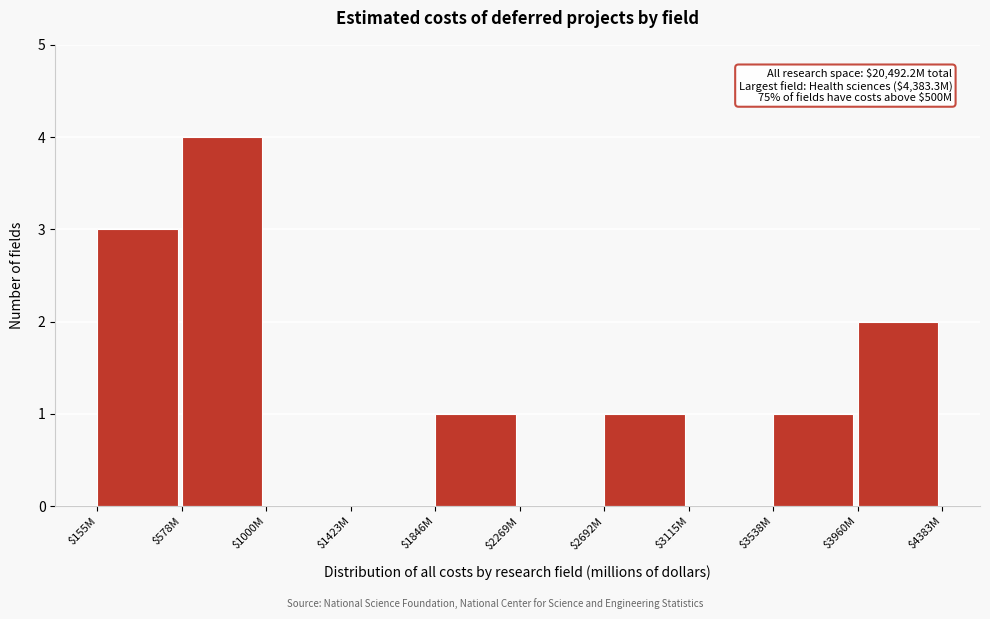

Which label corresponds to the largest value in the chart?

$578M